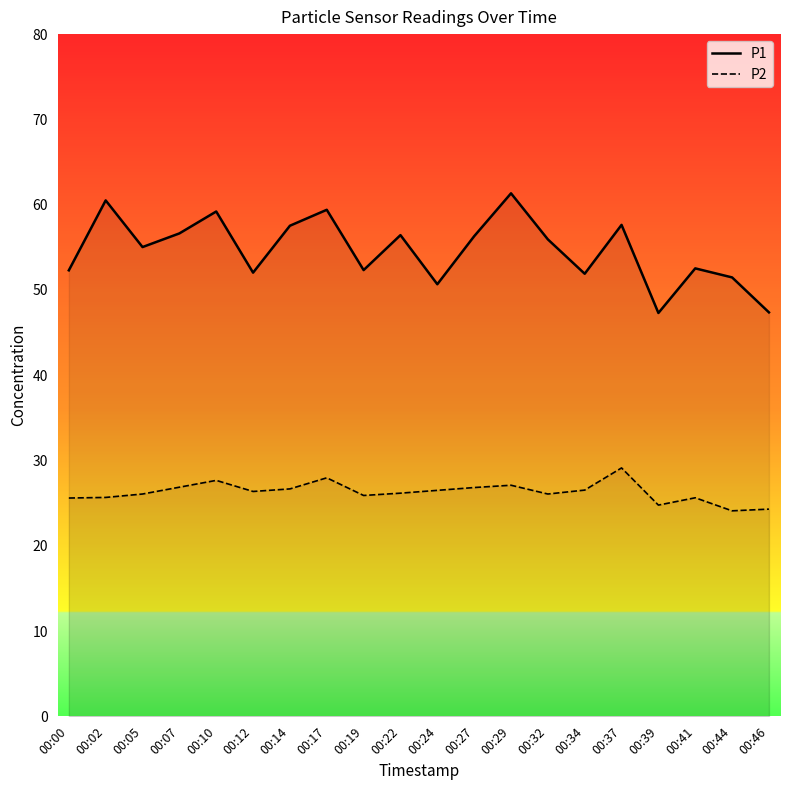

The value of P2 at 00:24 is 8.3. True or false?

False